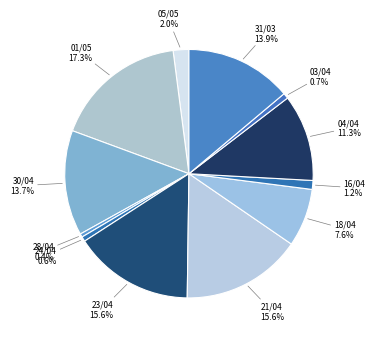

Which category has the biggest portion of the pie?

01/05